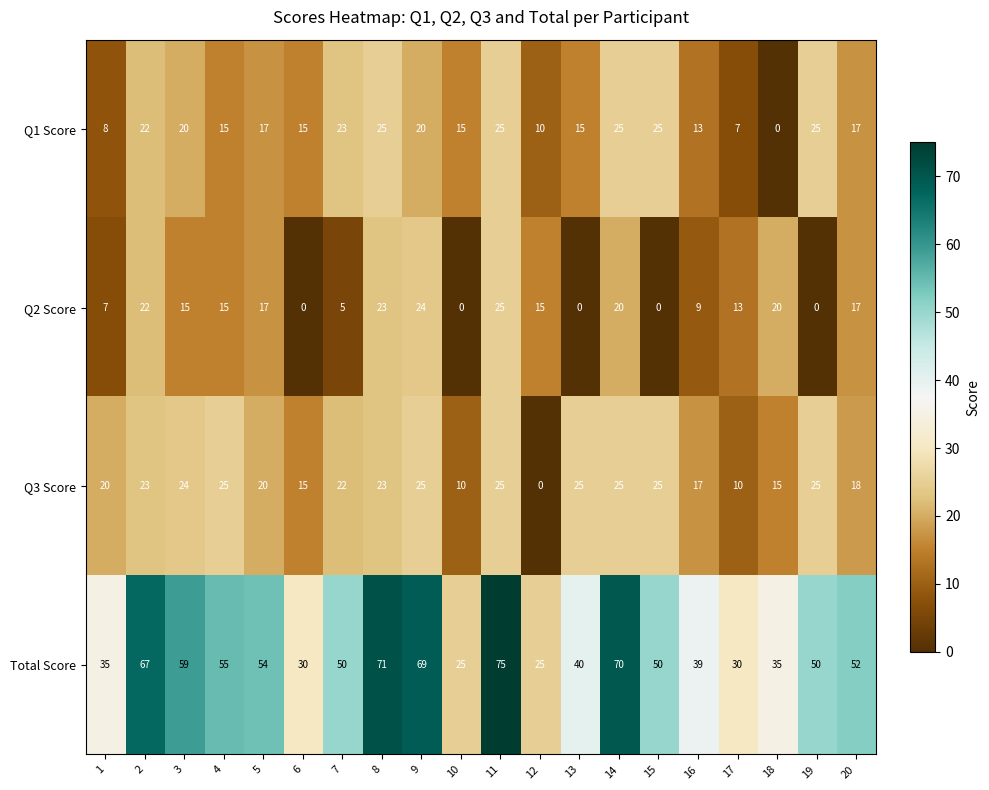

What is the difference between the second highest and minimum values in the Total Score series?

46